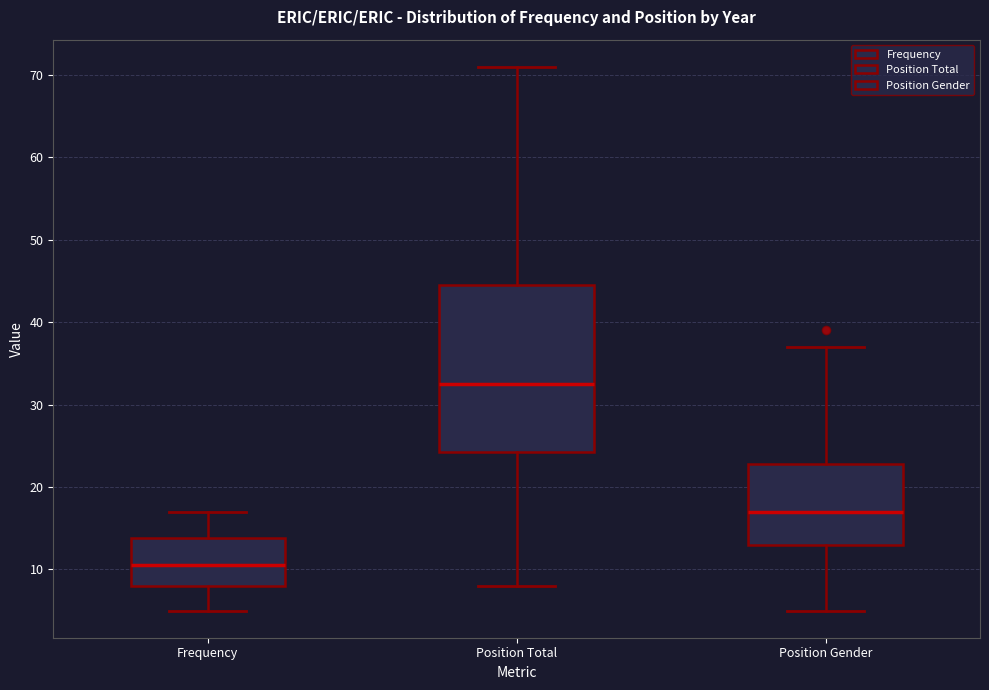

Where does the median line of the box for Position Gender sit on the y-axis? The values are not printed on the chart, so give them approximately, as read against the axis.

17